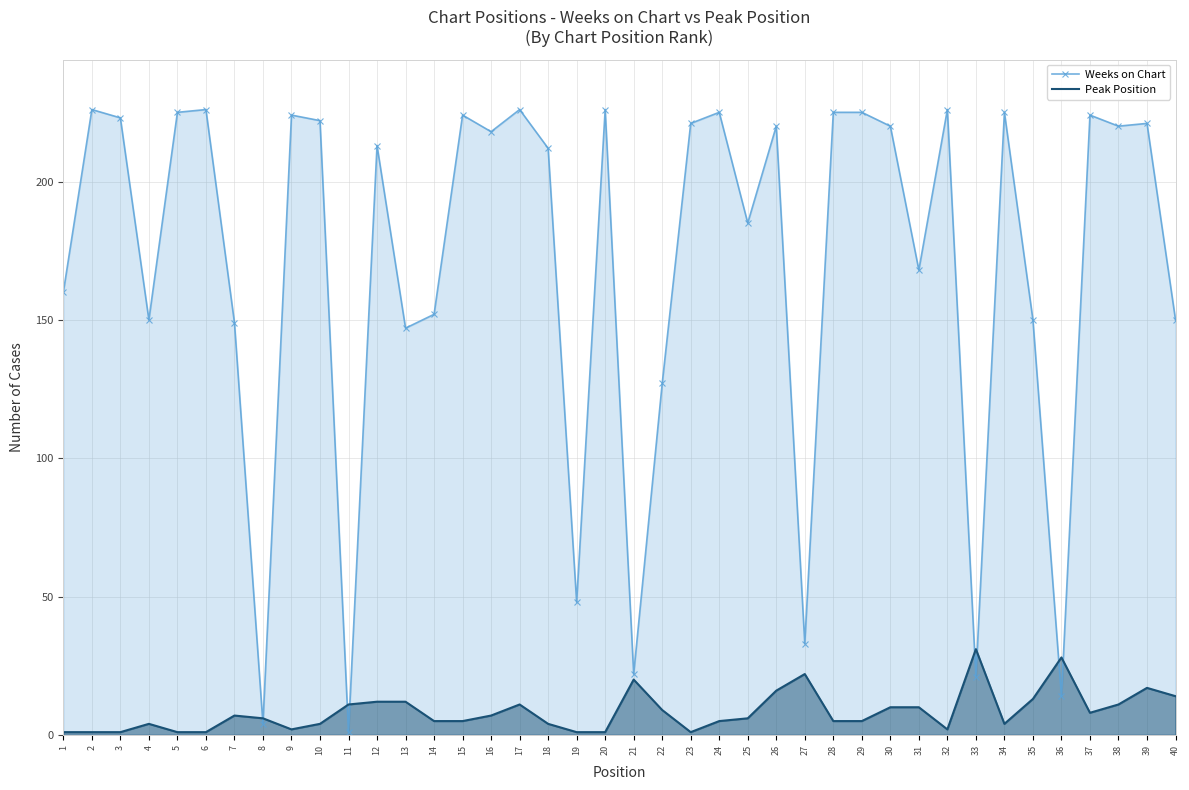

List the series in order of their peak value, highest first.

Weeks on Chart, Peak Position